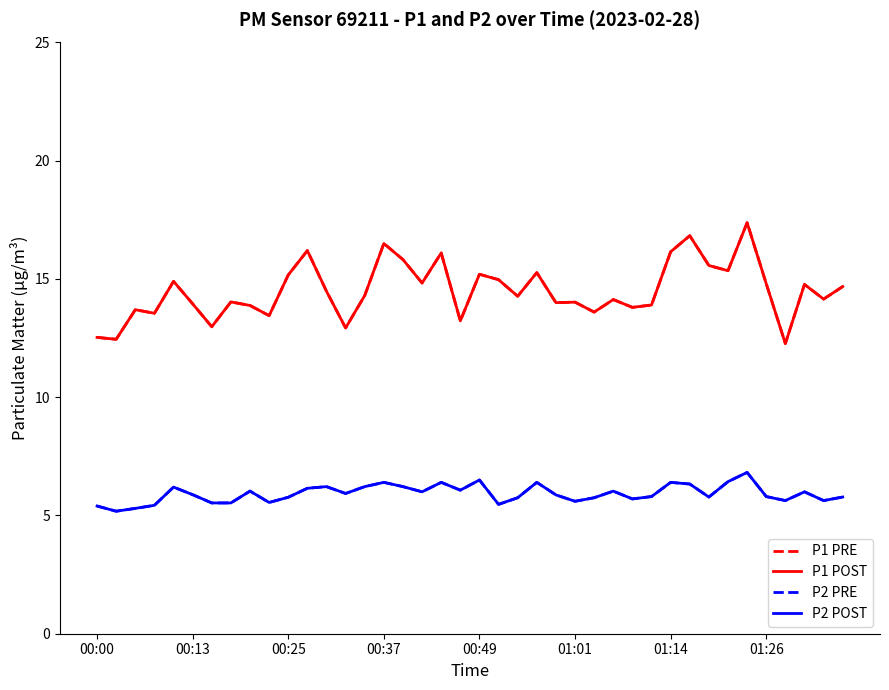

What is the sum of all P2 PRE values?

236.9